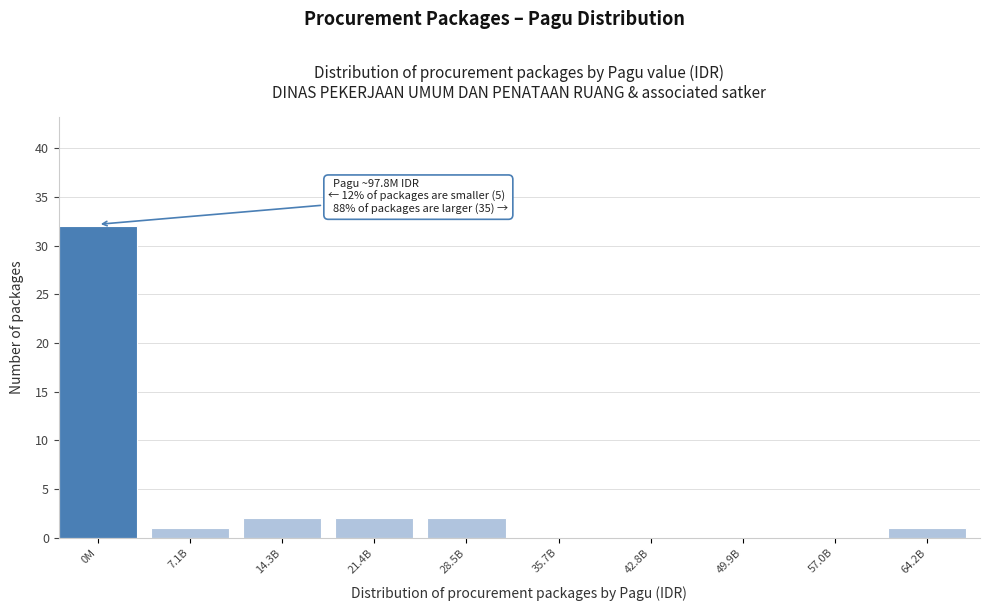

Reading left to right, what are all the values shown in this chart?

0M=32	7.1B=1	14.3B=2	21.4B=2	28.5B=2	35.7B=0	42.8B=0	49.9B=0	57.0B=0	64.2B=1